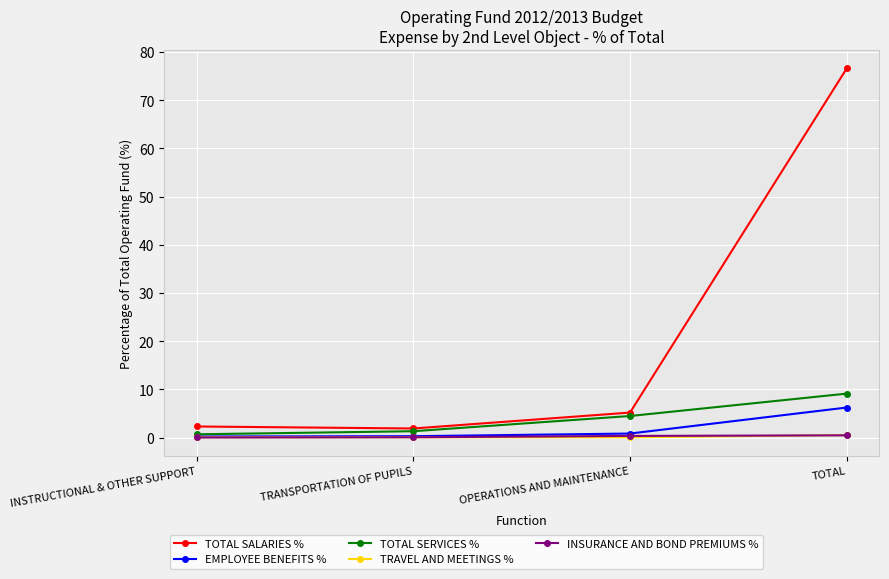

At which label is TOTAL SALARIES % closest to 39?

OPERATIONS AND MAINTENANCE